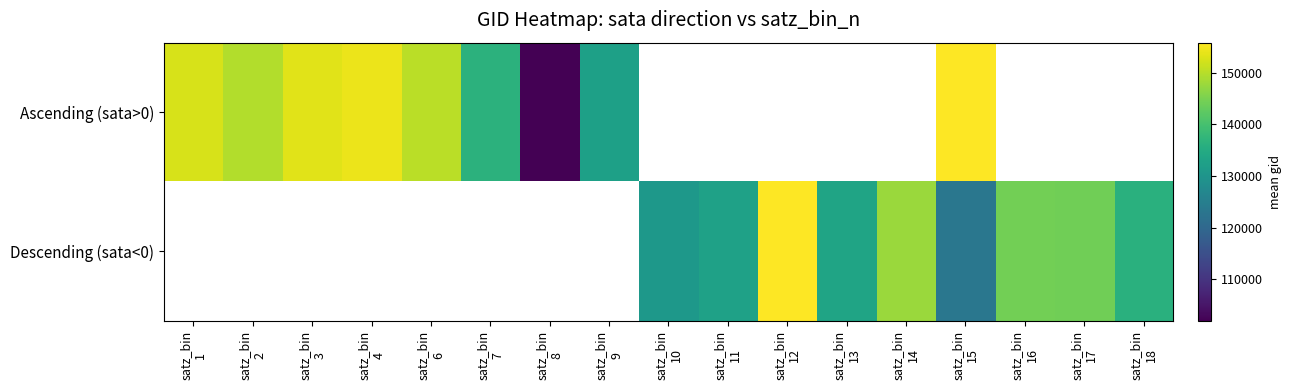

At how many categories does at least one series exceed 137338?

10